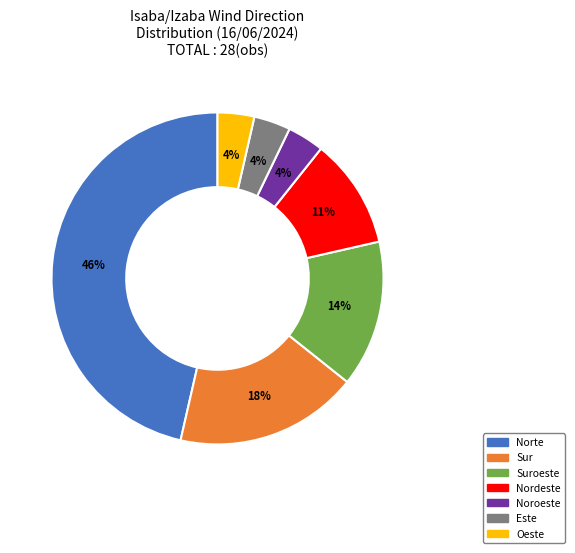

Is there any slice that represents more than half of the pie?

No